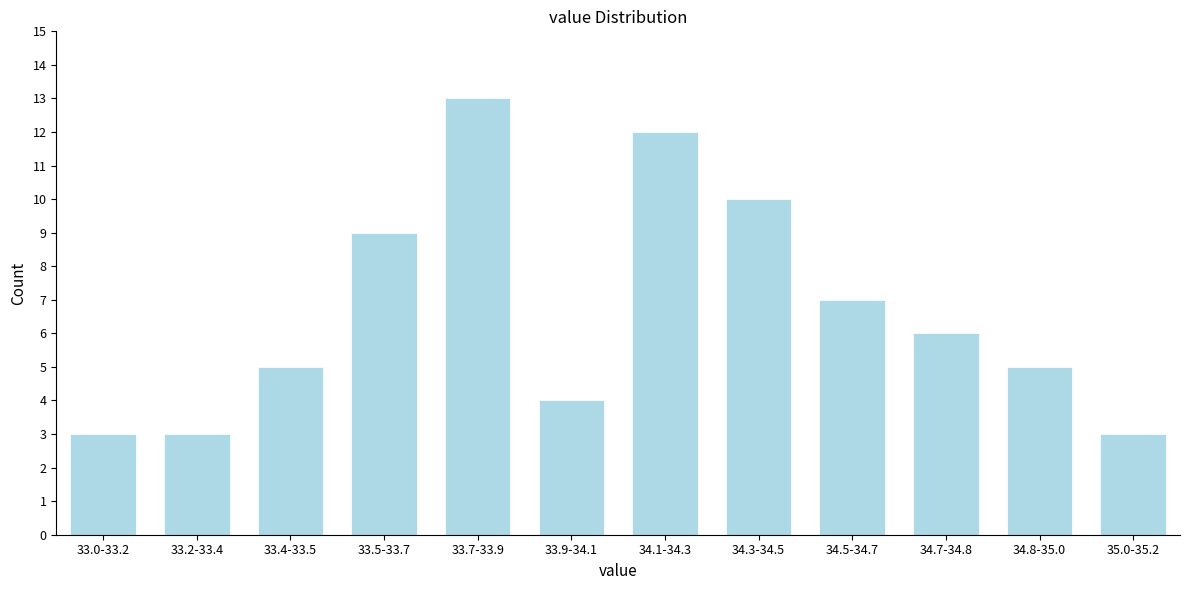

Reading left to right, what are all the values shown in this chart?

33.0-33.2=3	33.2-33.4=3	33.4-33.5=5	33.5-33.7=9	33.7-33.9=13	33.9-34.1=4	34.1-34.3=12	34.3-34.5=10	34.5-34.7=7	34.7-34.8=6	34.8-35.0=5	35.0-35.2=3